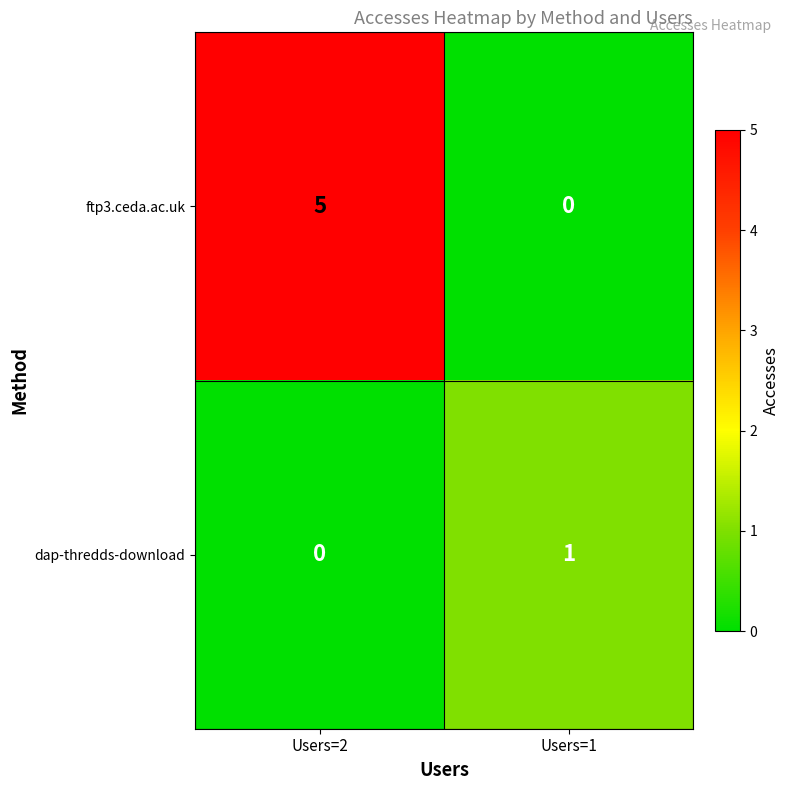

What is the spread (max minus min) of values at Users=2?

5